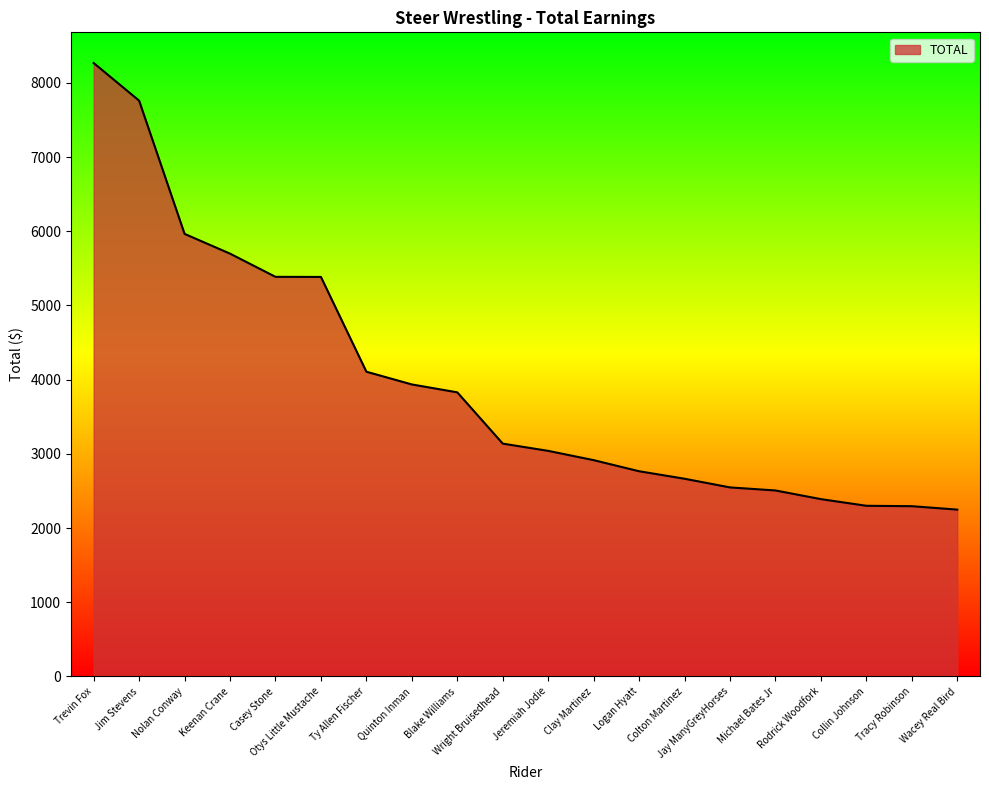

What is the difference between the maximum and minimum values?

6019.3